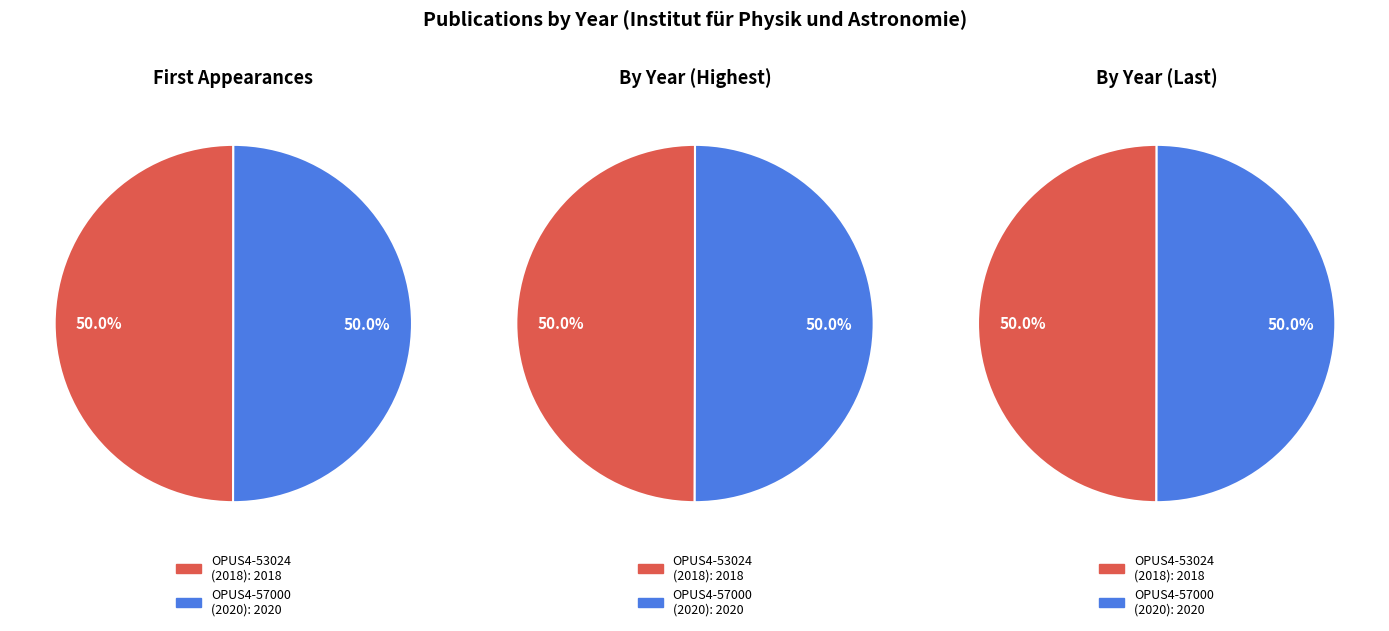

Count the number of slices in the pie.

2